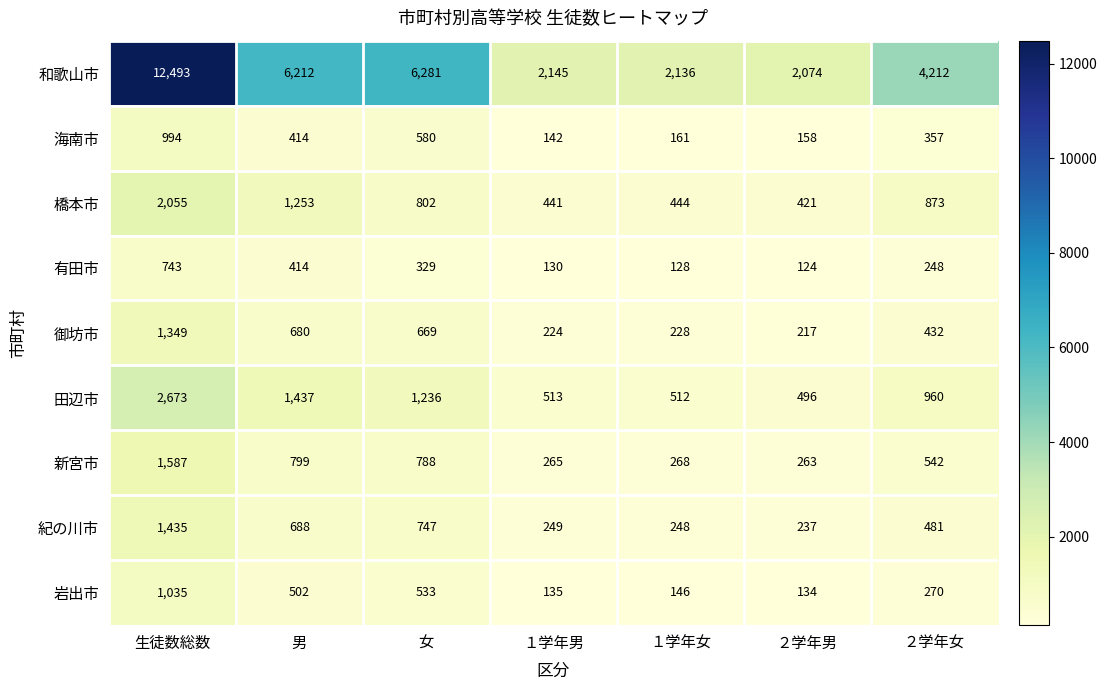

How many categories are shown in the chart?

7